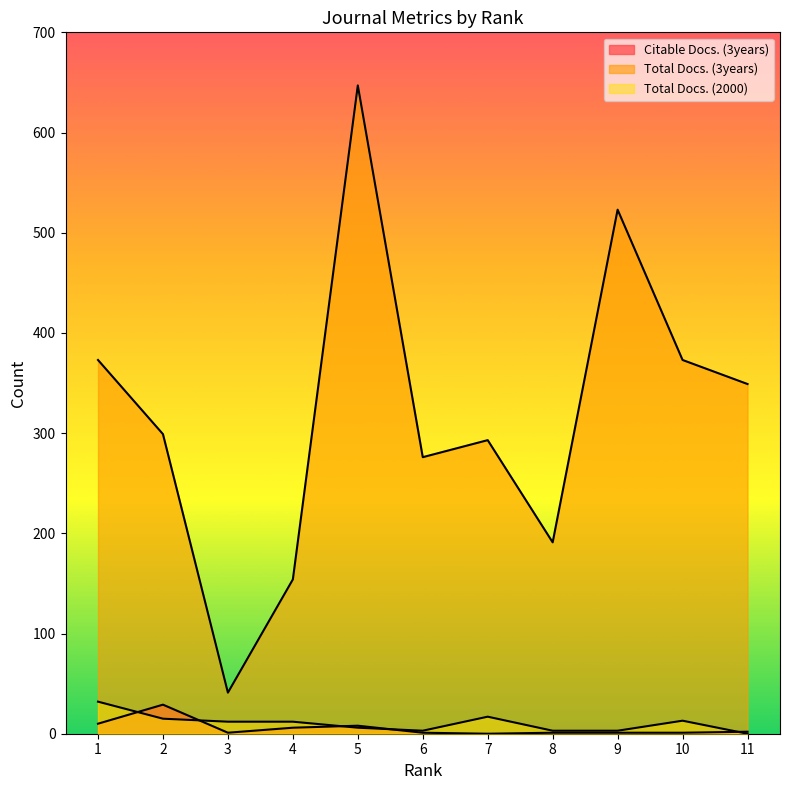

Rank the series by their maximum value, from lowest to highest.

Citable Docs. (3years), Total Docs. (2000), Total Docs. (3years)